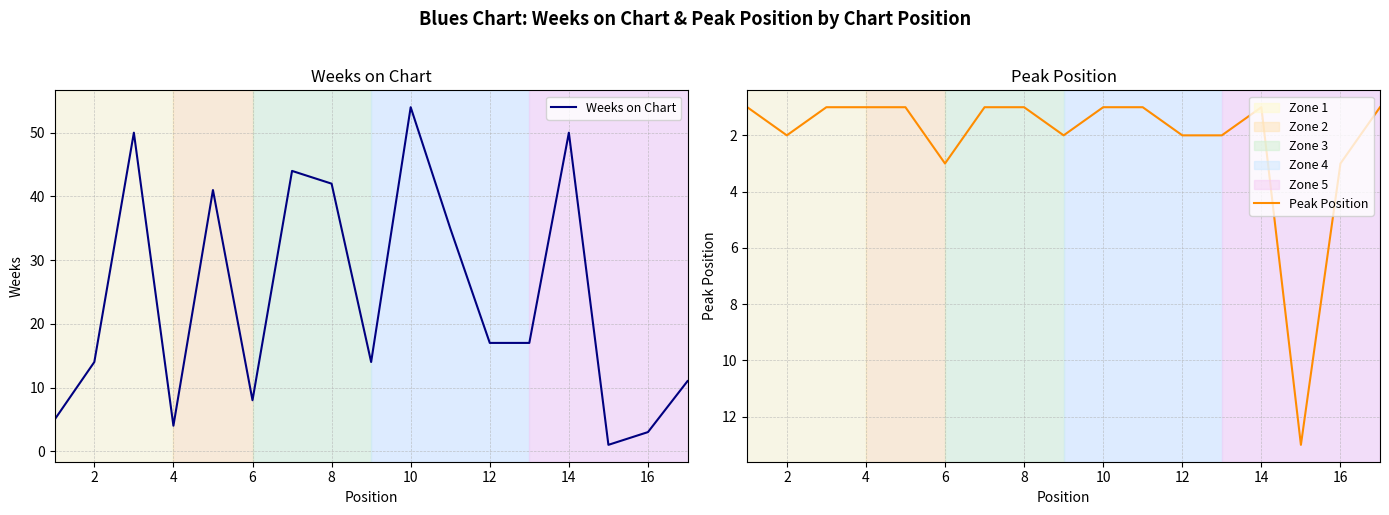

The Weeks on Chart series shows 42 at 8. True or false?

True